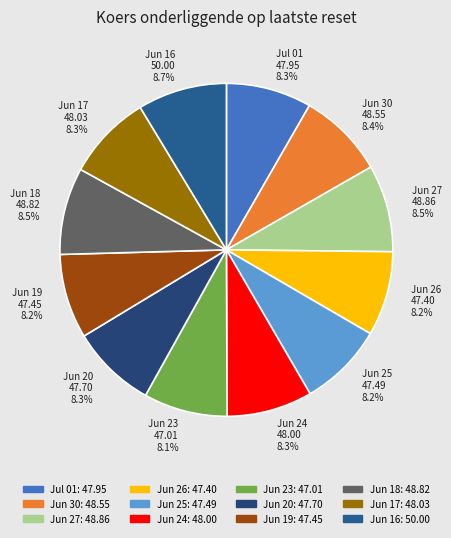

What portion of the pie excludes Jun 24?

91.7%